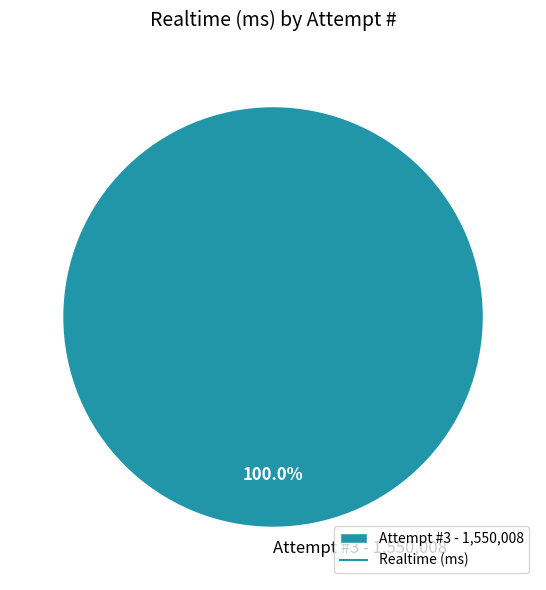

Rank the categories by value from highest to lowest.

Attempt #3 - 1,550,008